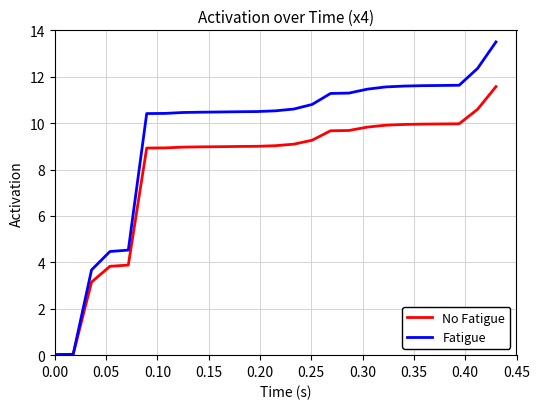

What is the maximum value shown in the chart?

13.5